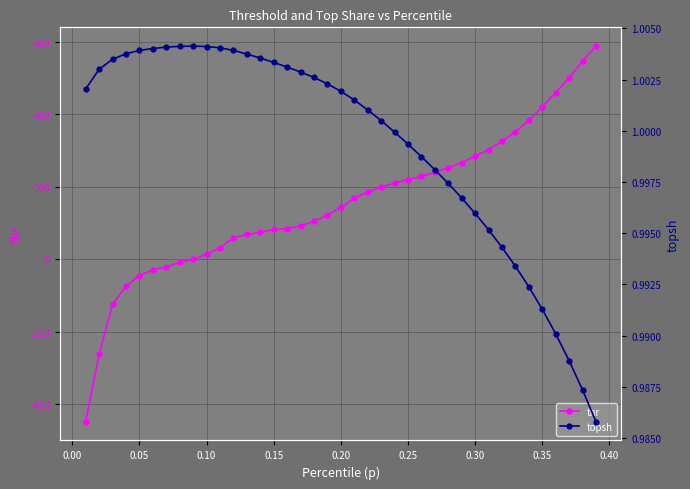

What are all the series names shown in the legend?

thr, topsh